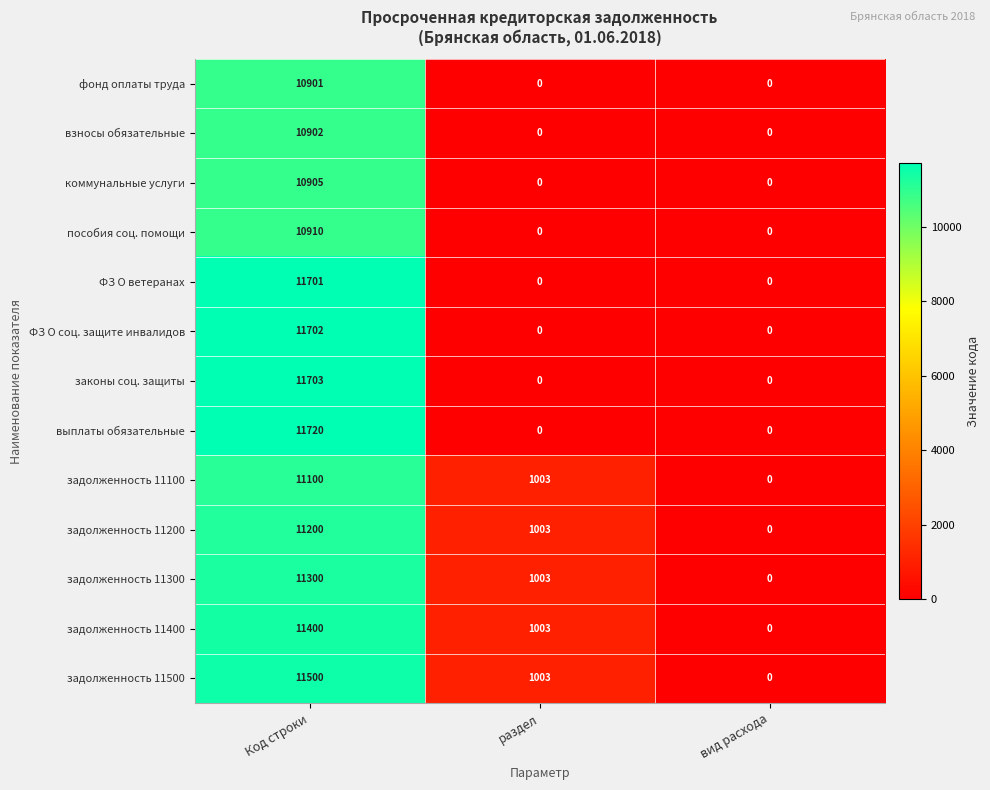

Is it true that задолженность 11200 equals 2502 at Код строки?

False